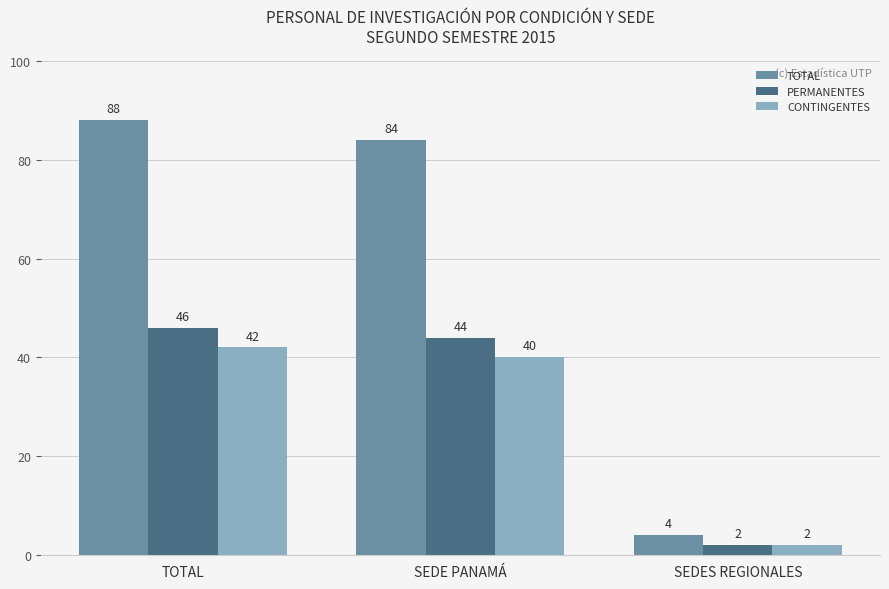

At which category does the chart reach its peak across all series?

TOTAL